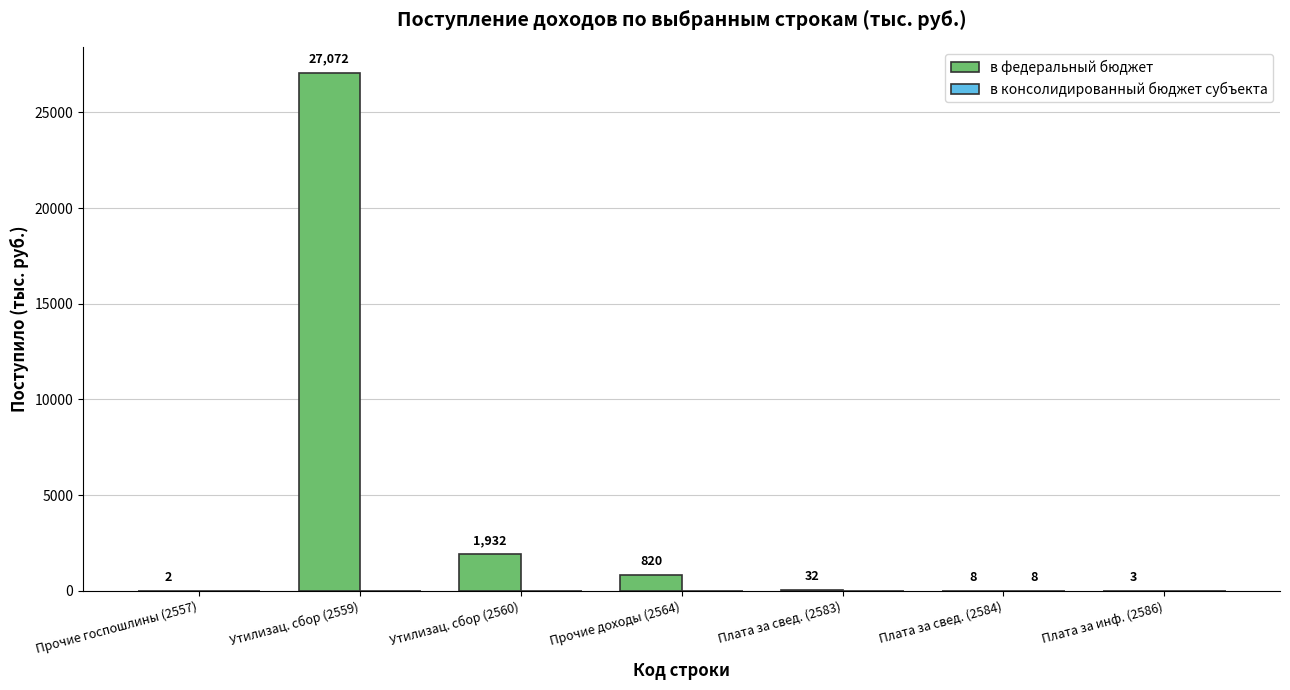

At which label does в федеральный бюджет first exceed 32?

Утилизац. сбор (2559)